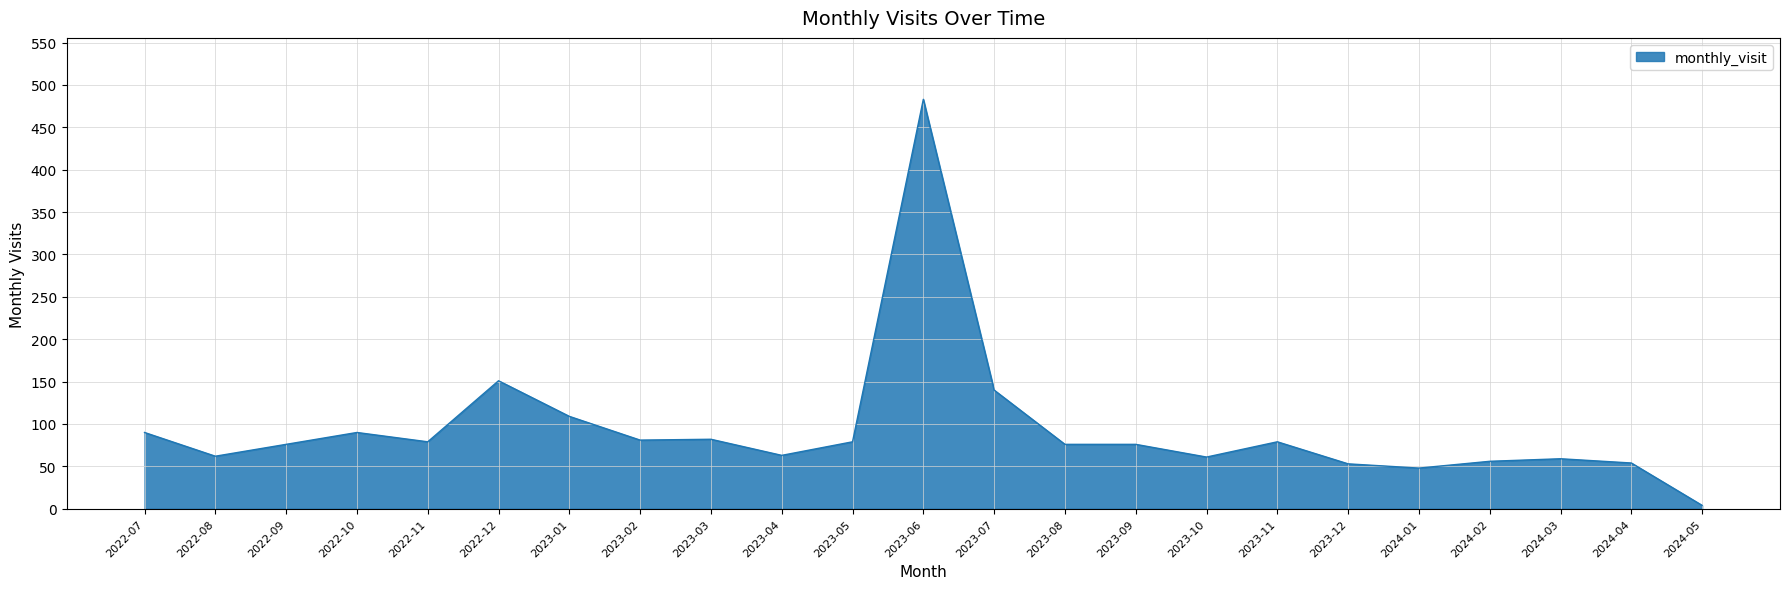

The value at 2024-05 is 4. True or false?

True